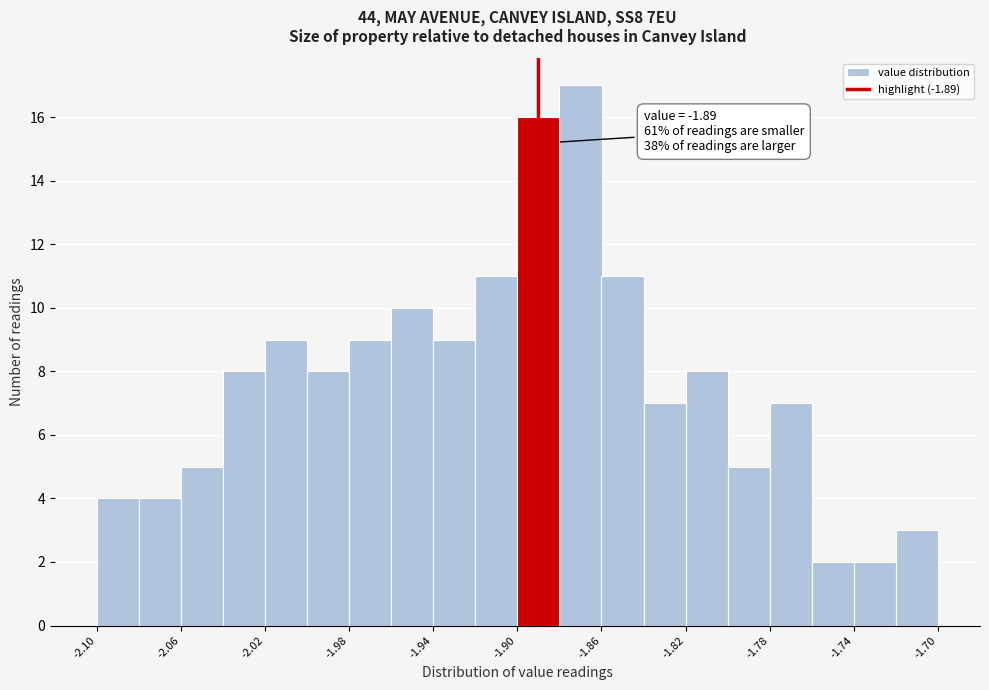

Which range on the x-axis has the tallest bar?

-1.88 to -1.86